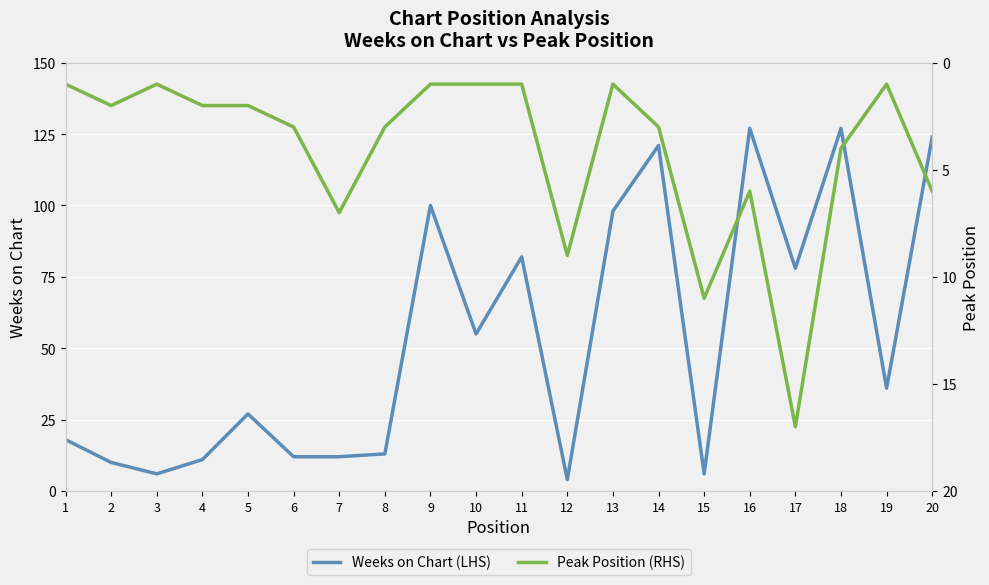

Reading left to right, extract all data points from this chart.

Weeks on Chart (LHS): 18	10	6	11	27	12	12	13	100	55	82	4	98	121	6	127	78	127	36	124
Peak Position (RHS): 1	2	1	2	2	3	7	3	1	1	1	9	1	3	11	6	17	4	1	6